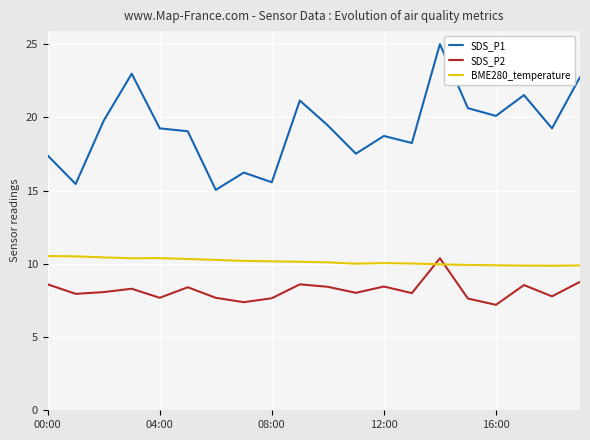

True or false: SDS_P1 and BME280_temperature intersect in this chart.

False